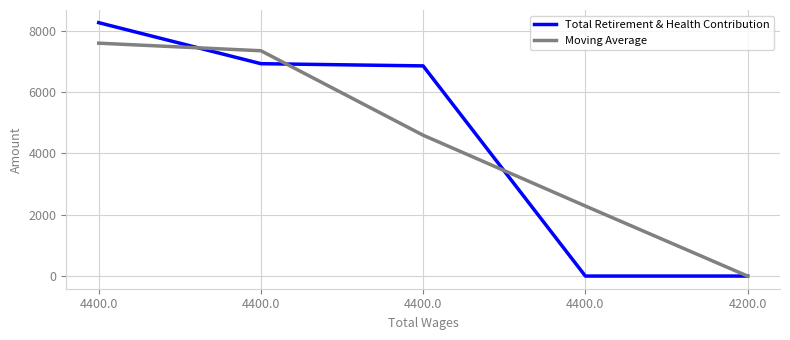

Is it true that Total Retirement & Health Contribution equals 0.0 at 4200.0?

True